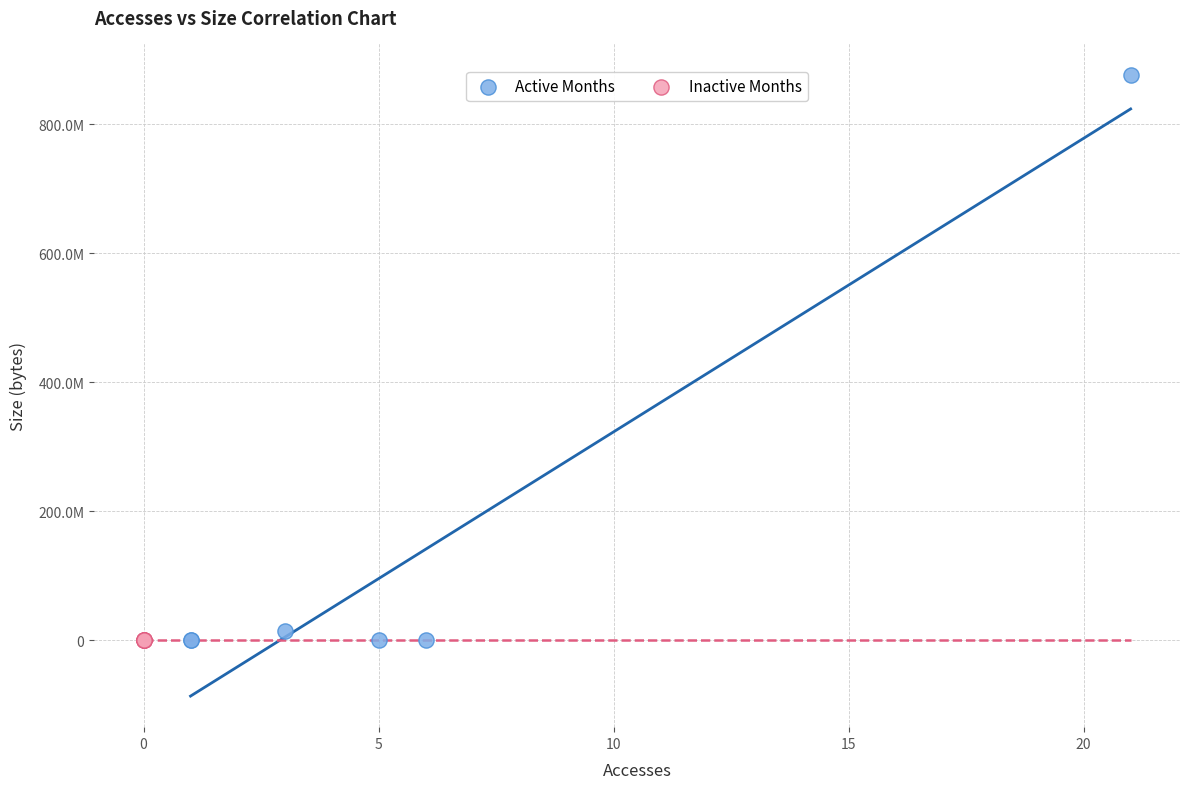

Which series reaches the maximum Y coordinate?

Active Months